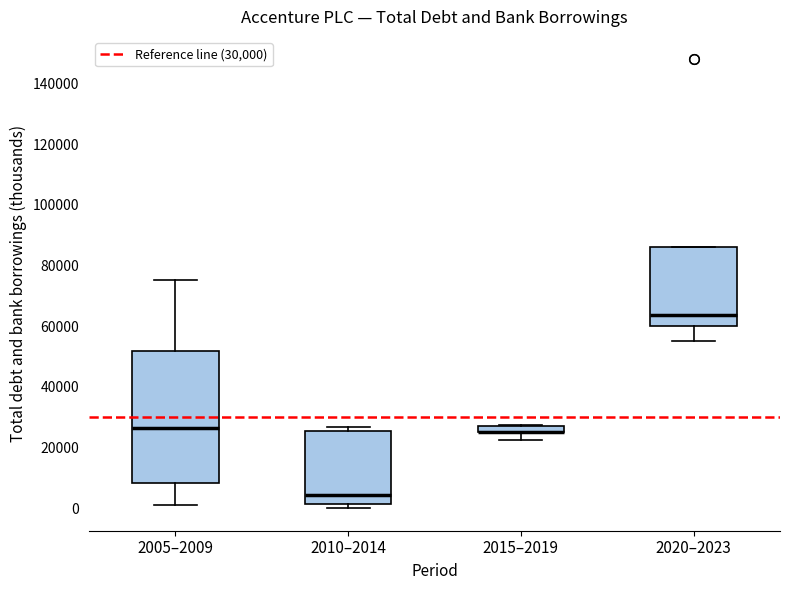

Which box is the tallest, from its lower edge to its upper edge?

2005–2009